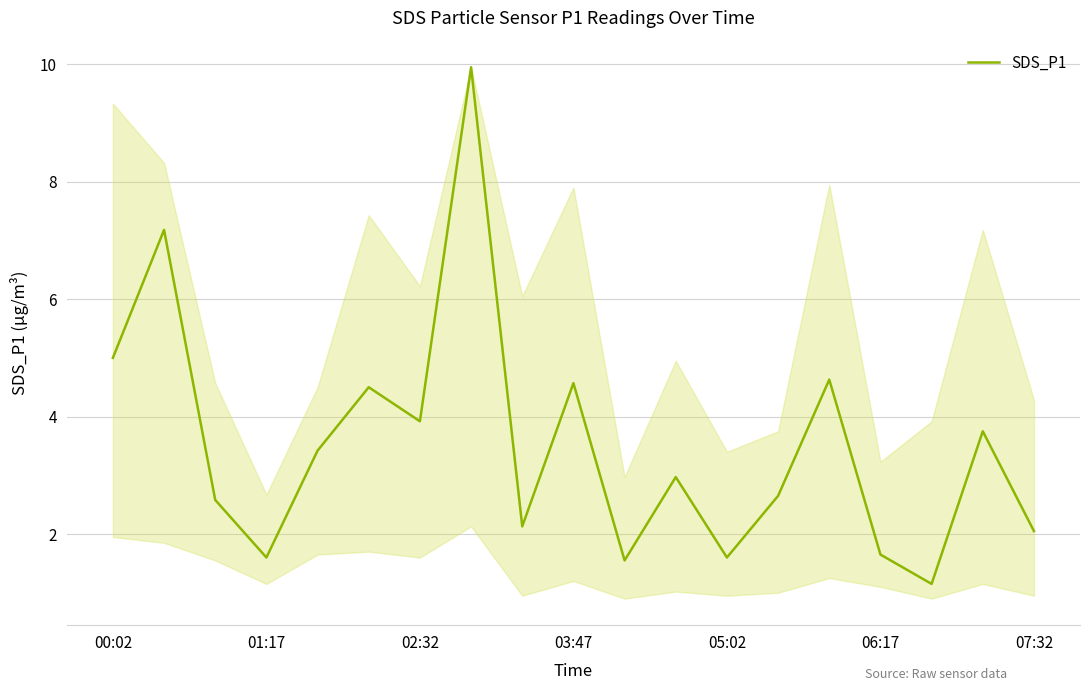

Count the number of categories in the chart.

19